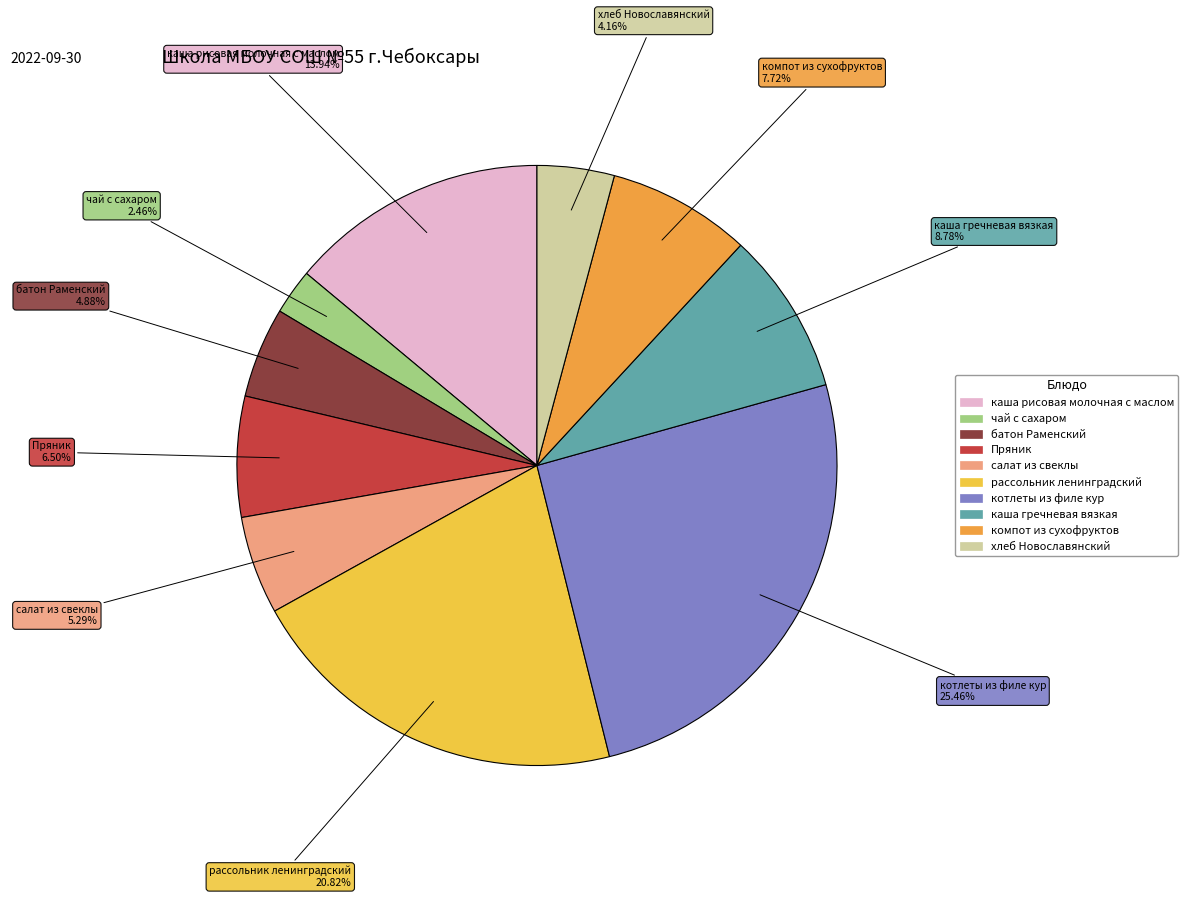

How many segments does this pie chart have?

10